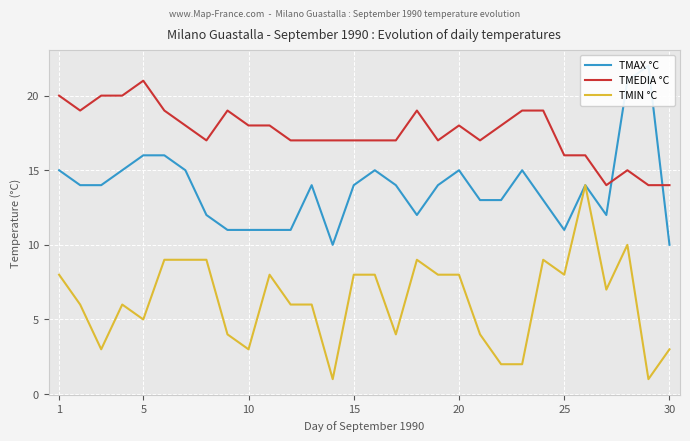

At which label does TMAX °C reach its peak?

28